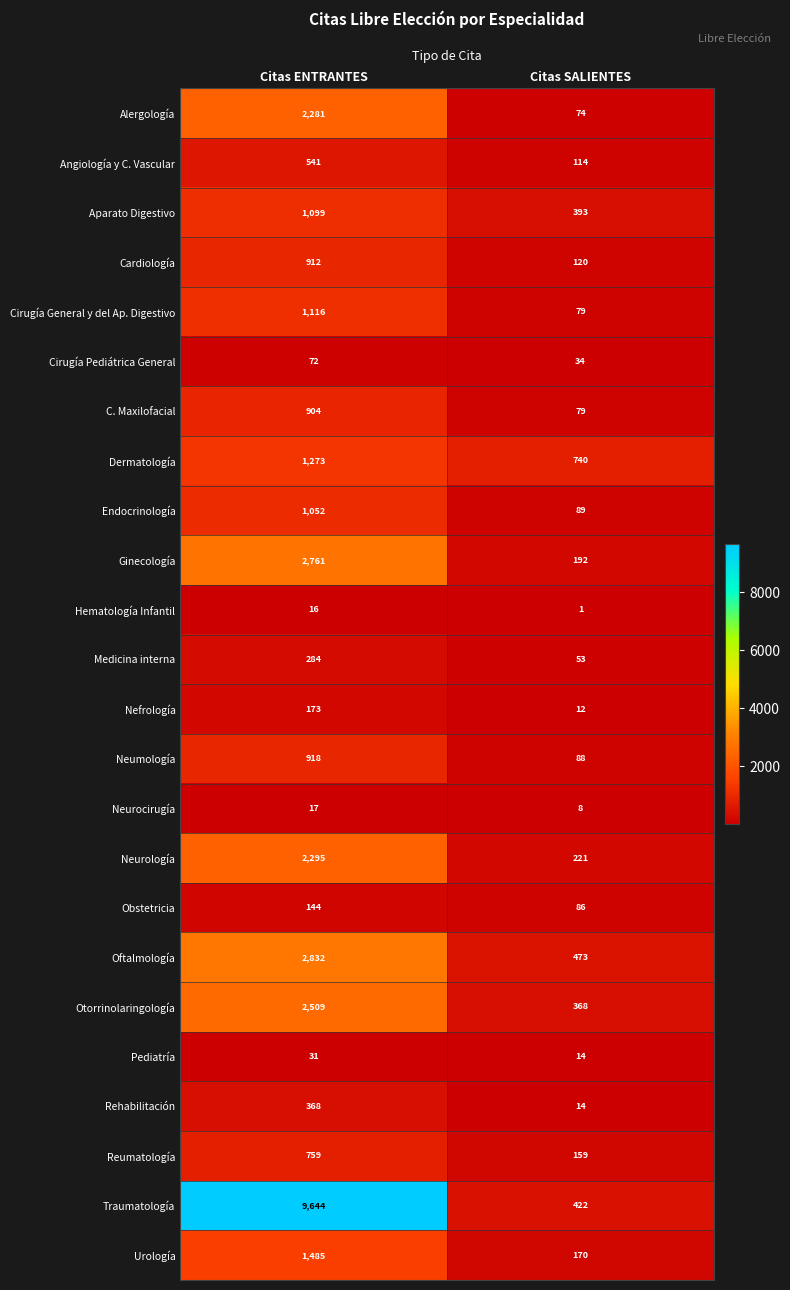

At how many categories does at least one series exceed 7962?

1